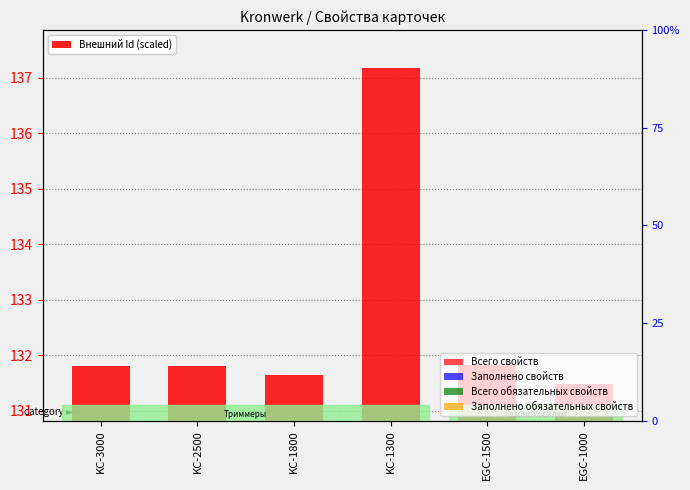

What is the label of the 6th bar from the left?

EGC-1000